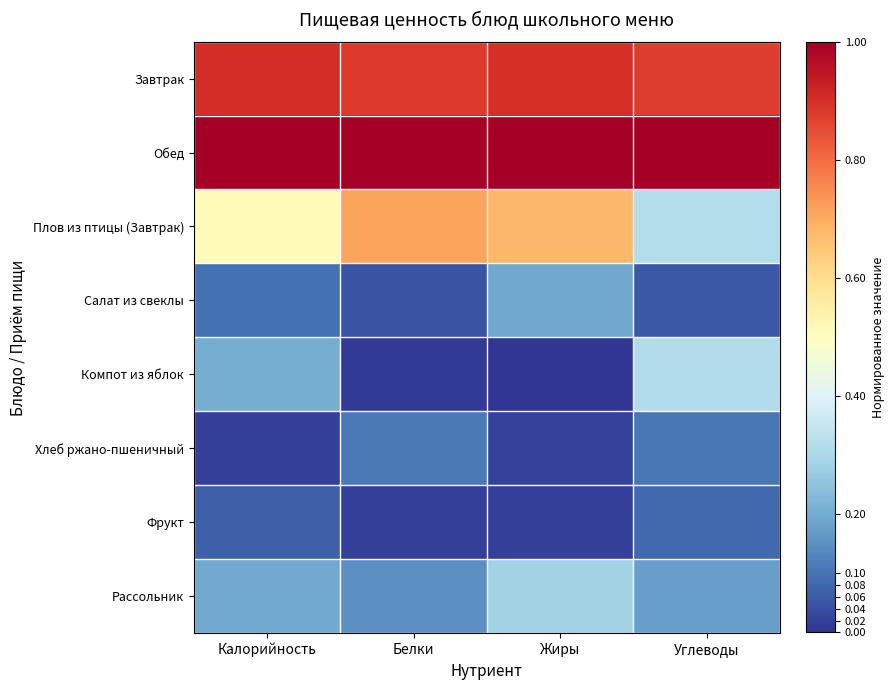

Which series changed the most between Калорийность and Жиры?

Компот из яблок